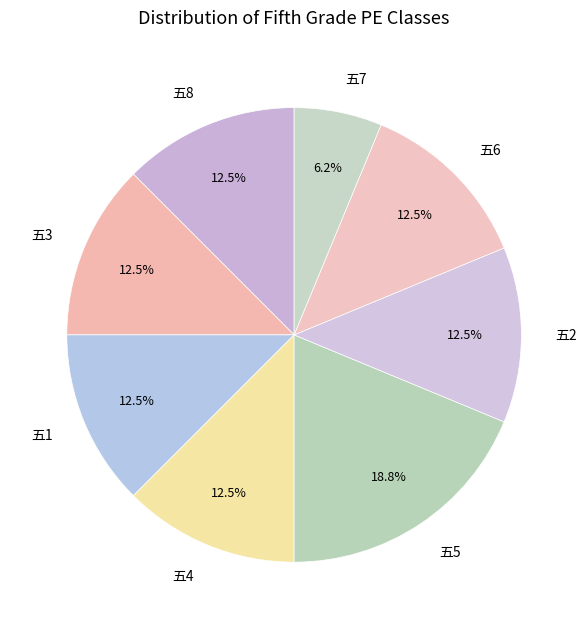

Is the sum of 五7 and 五3 greater than half?

No